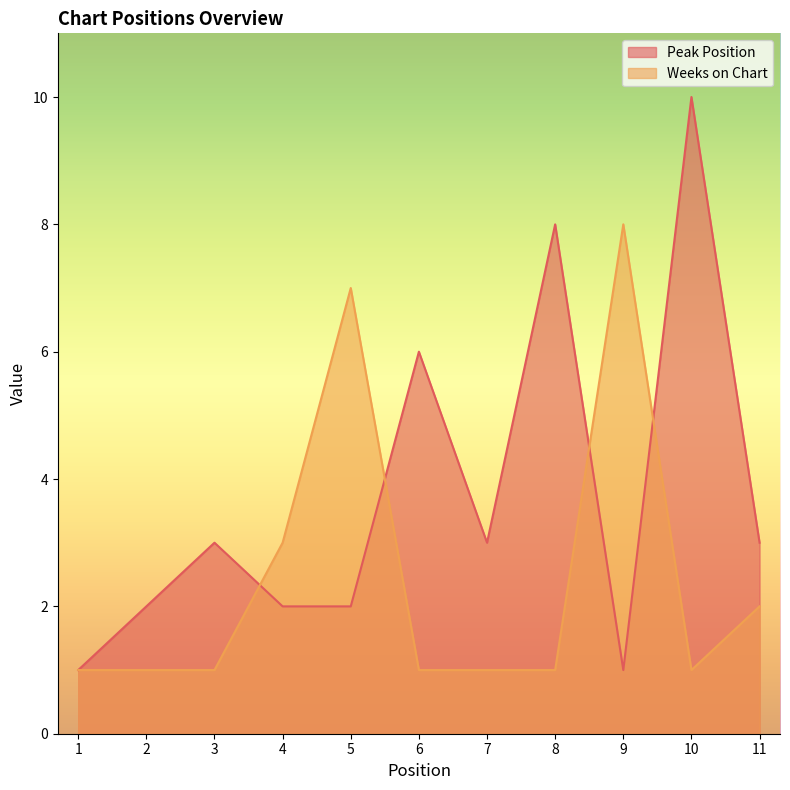

At which category is the sum across all series the highest?

10